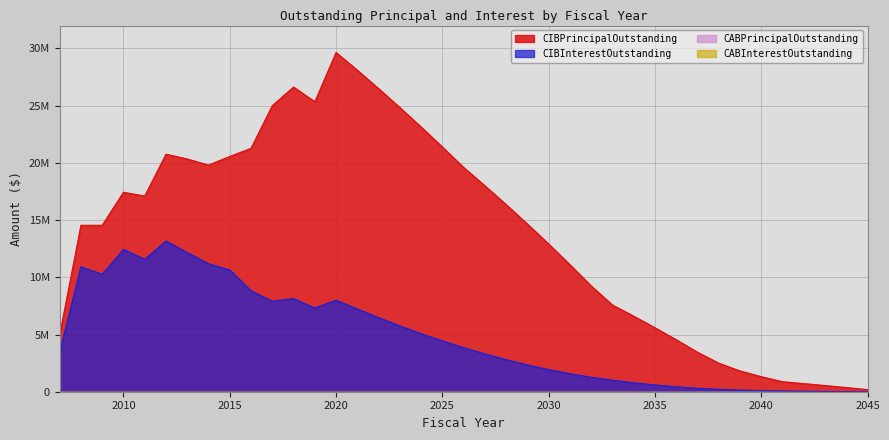

What is the sum of all CIBPrincipalOutstanding values?

539735000.0